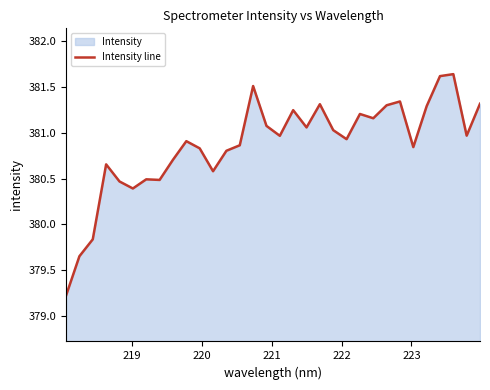

What is the smallest value displayed?

379.2